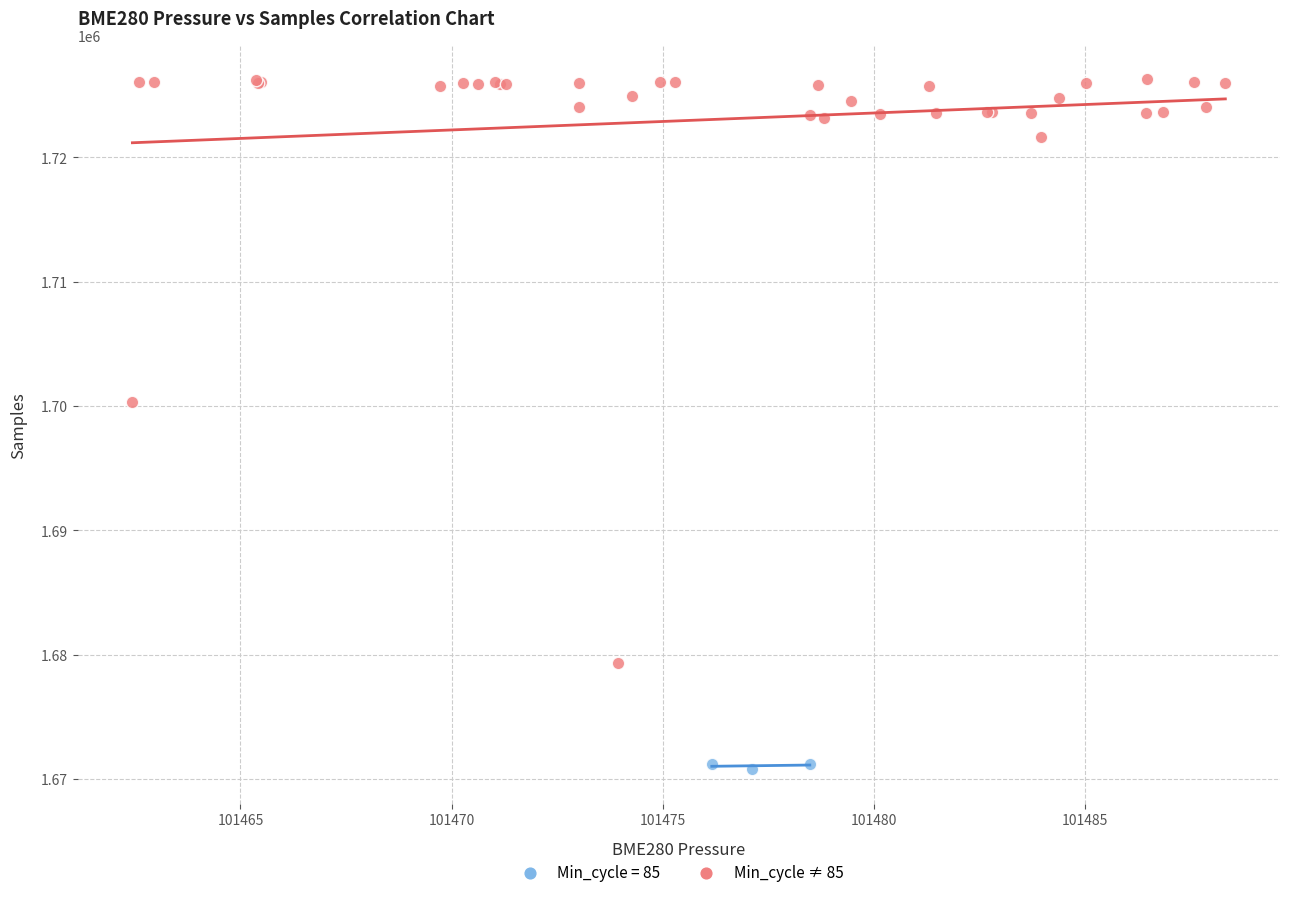

Which series contains the highest Y value?

Min_cycle ≠ 85